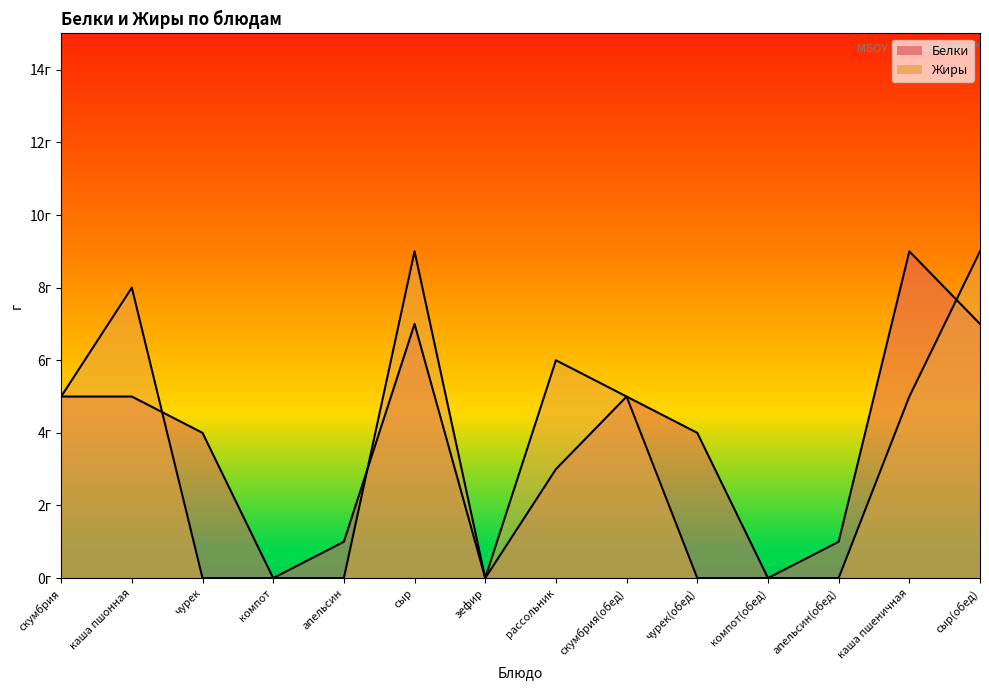

What is the difference between the maximum and second lowest values in the Жиры series?

9